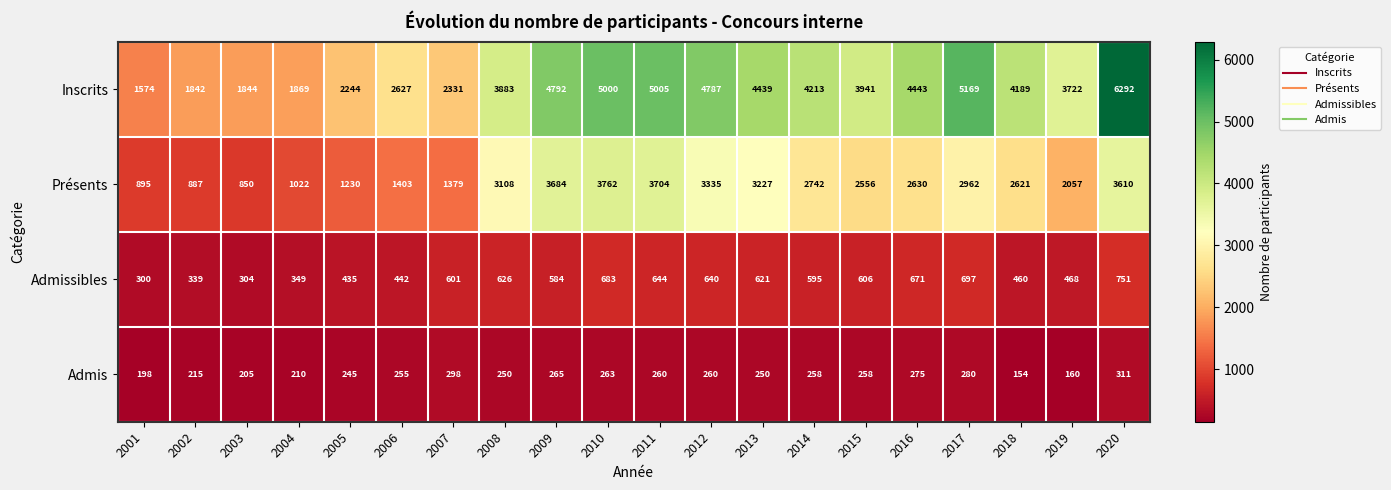

At which label is Admis closest to 232?

2005